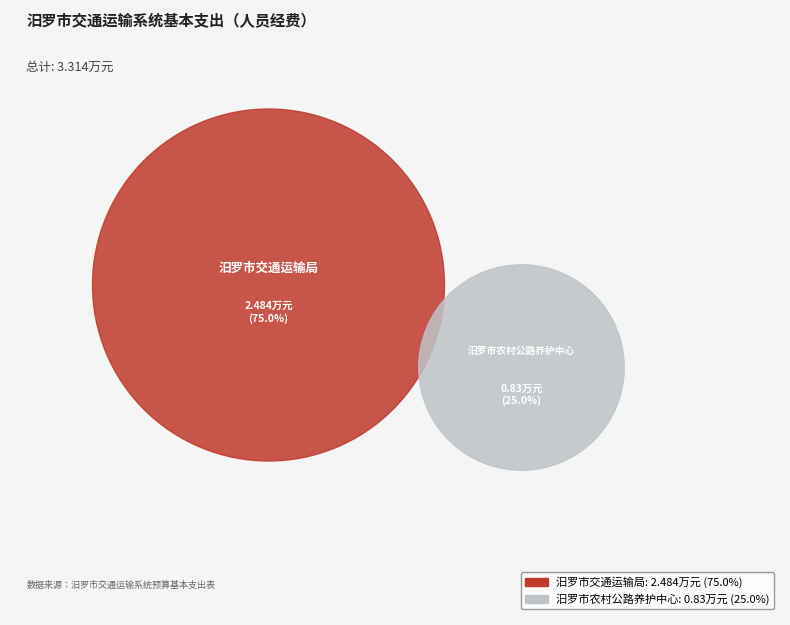

Is it true that 汨罗市交通运输局 is 84% of the pie?

False